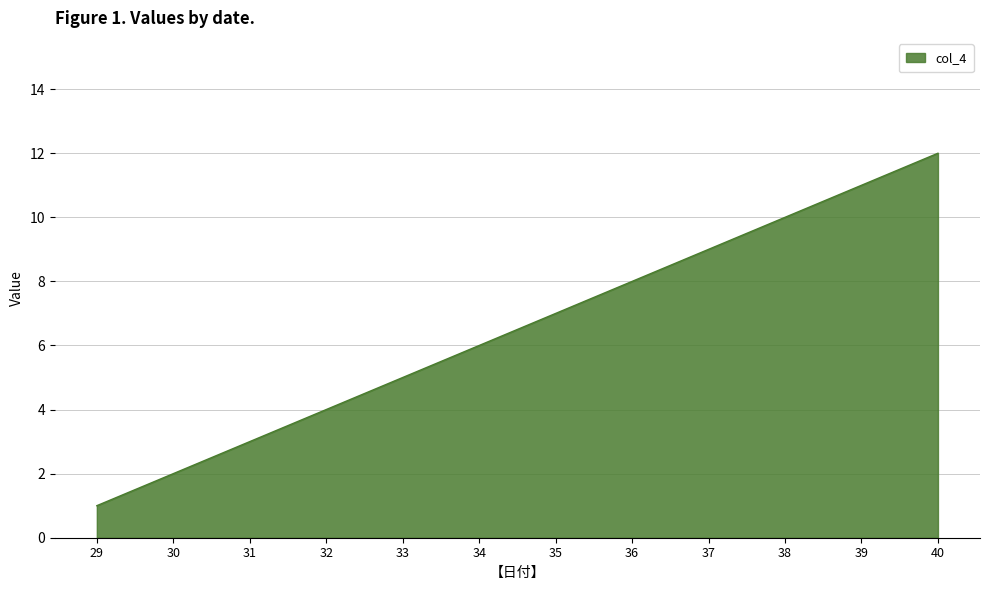

What is the change in value from 29 to 38?

+9